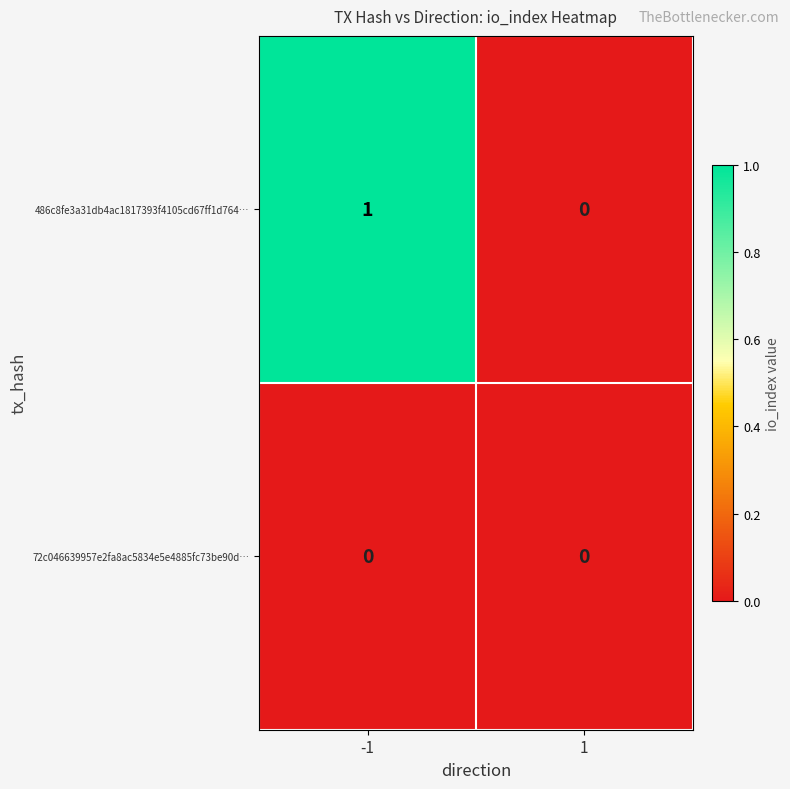

Which series changed the most between -1 and 1?

486c8fe3a31db4ac1817393f4105cd67ff1d764…